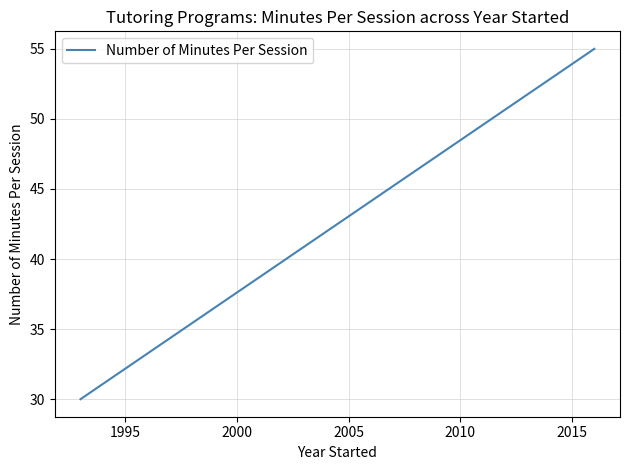

What is the value of the 1st point from the left?

30